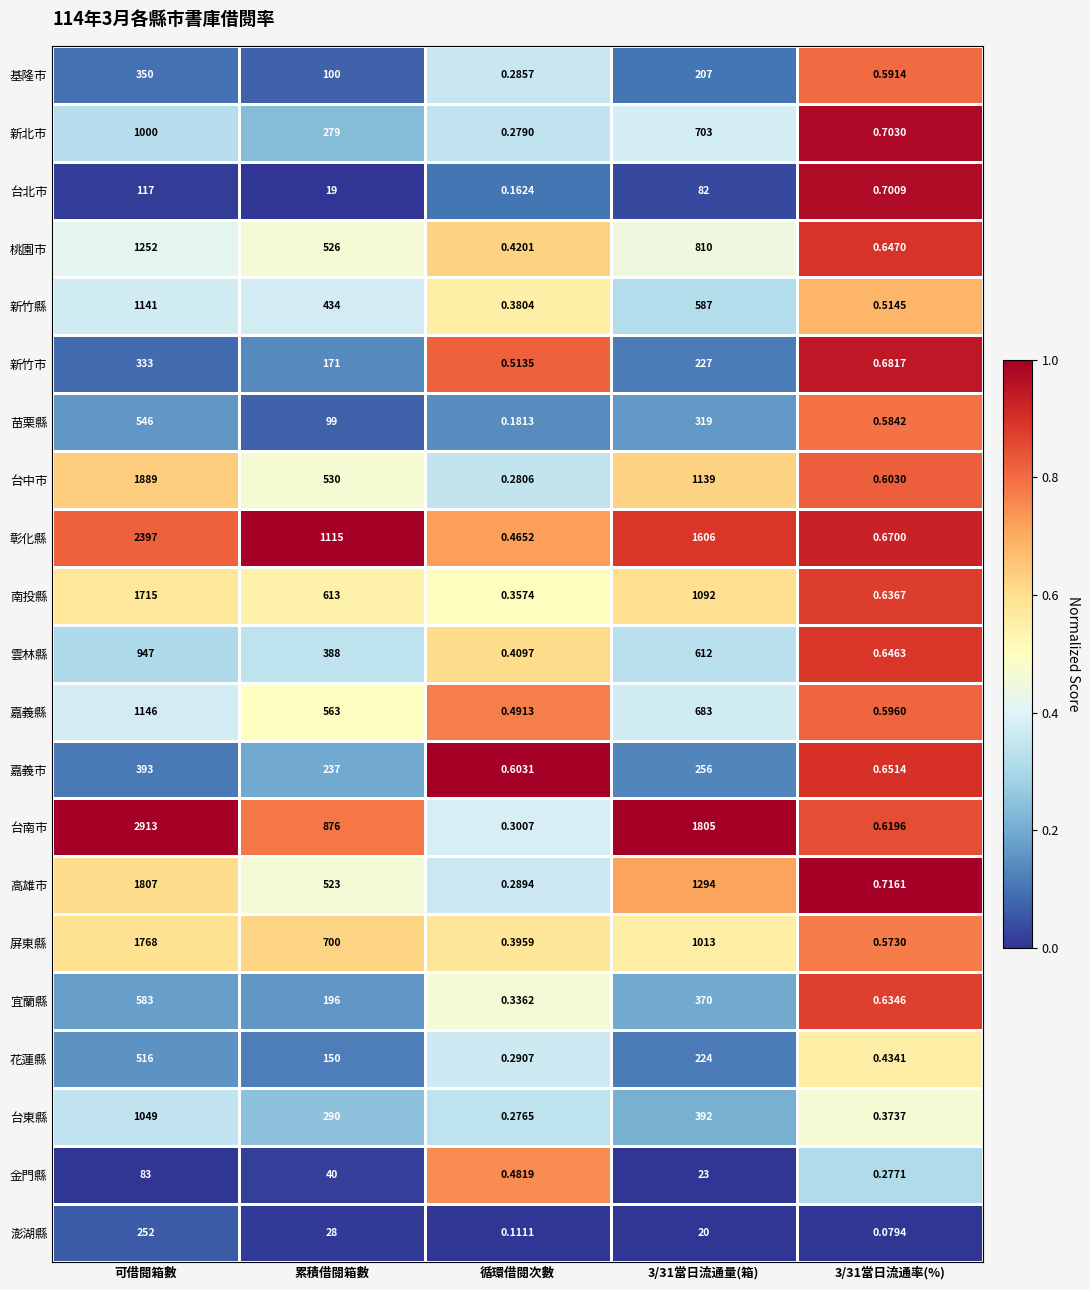

Between 可借閱箱數 and 3/31當日流通率(%), which series saw the biggest shift?

台南市